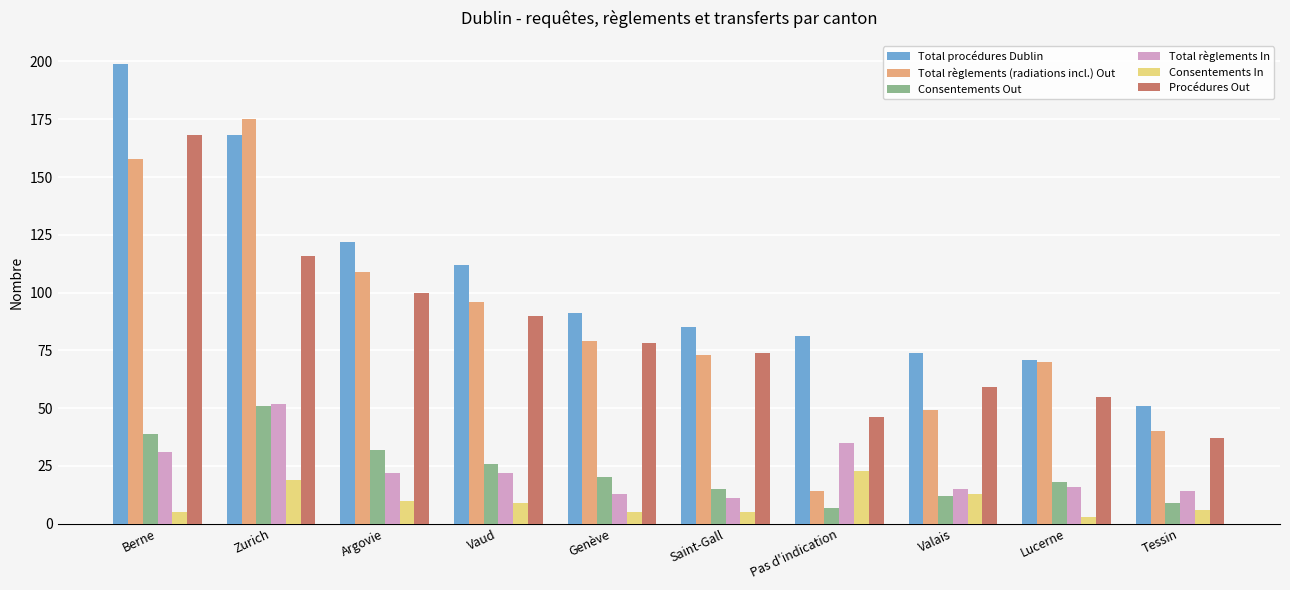

Is the value of Consentements In at Zurich greater than the value of Total règlements In at Tessin?

Yes